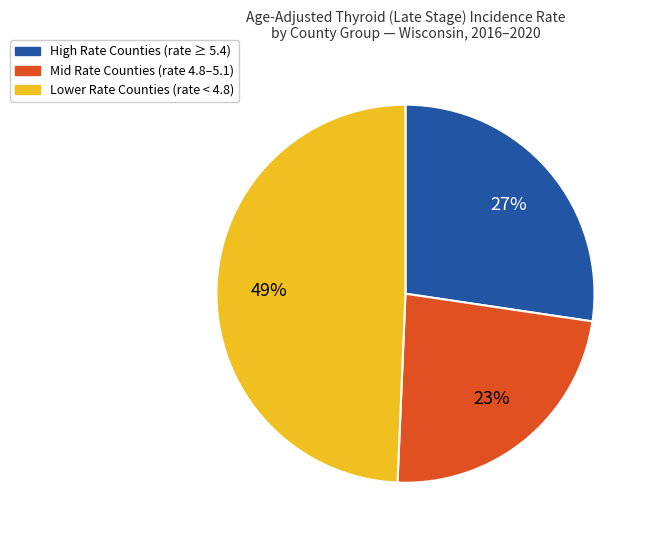

To the nearest percent, what is the difference between the largest and smallest slice percentages?

26%